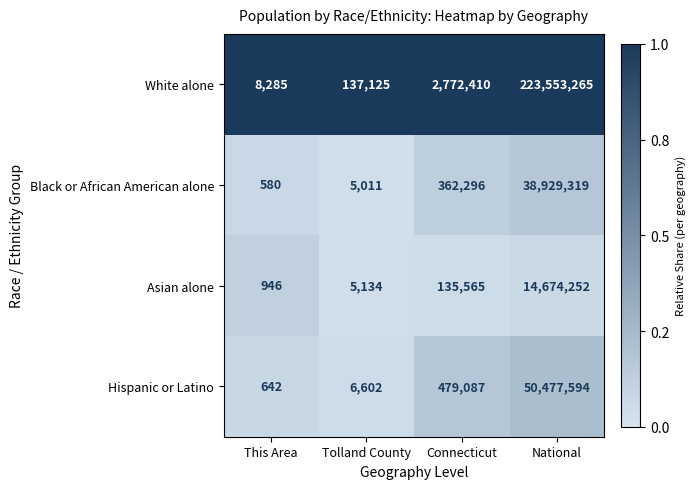

Which series has the largest total across all categories?

White alone